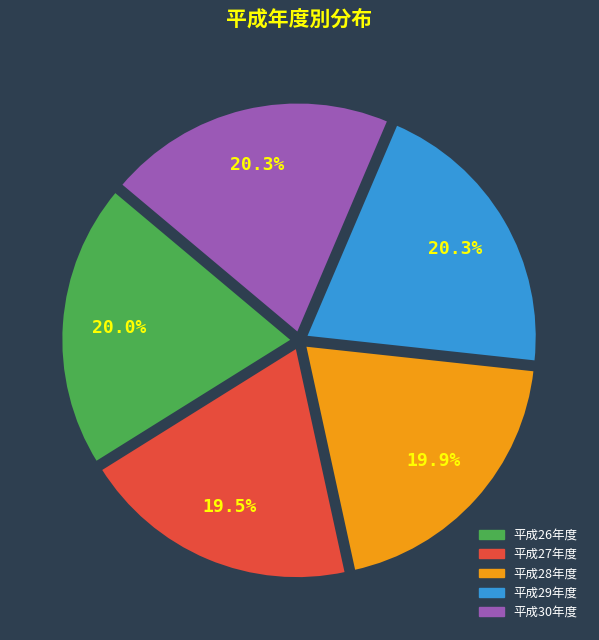

Is there a majority slice in this chart?

No